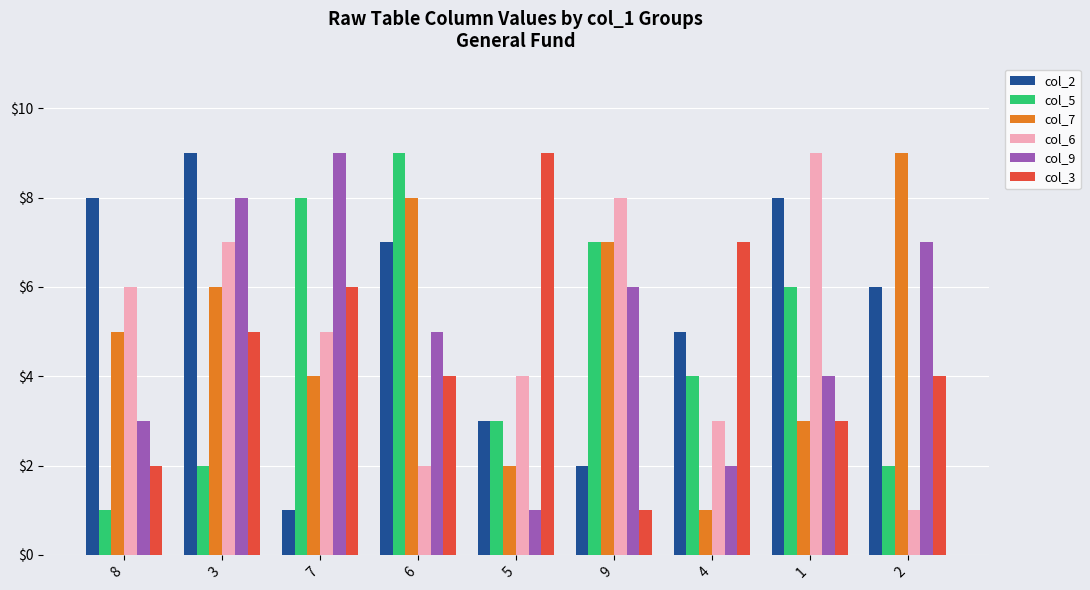

At which category is the sum across all series the highest?

3